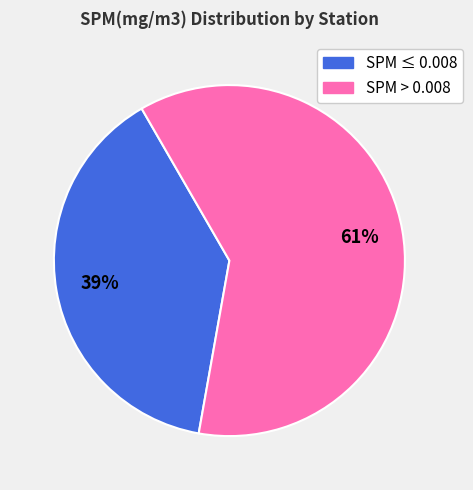

Is there any slice that represents more than half of the pie?

Yes